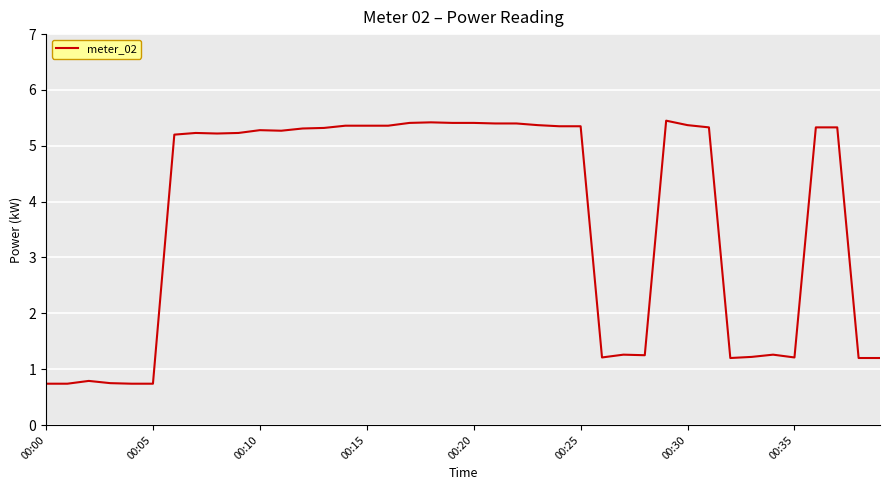

What is the minimum value shown in the chart?

0.7